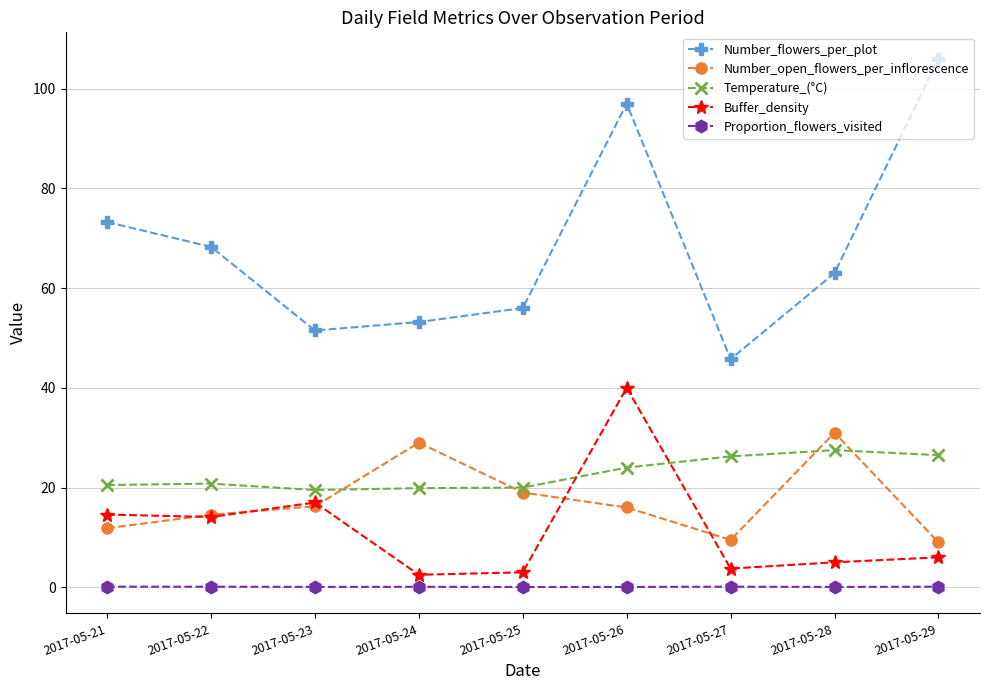

Which series has the largest total across all categories?

Number_flowers_per_plot